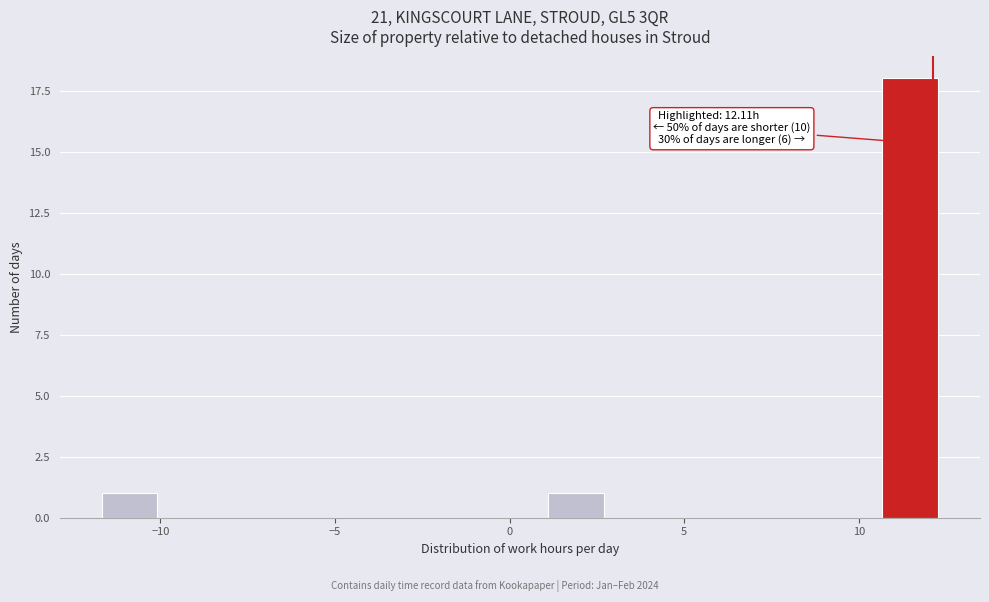

Around what value on the x-axis is the tallest bar? Give the approximate position of its centre, as read against the axis.

11.5